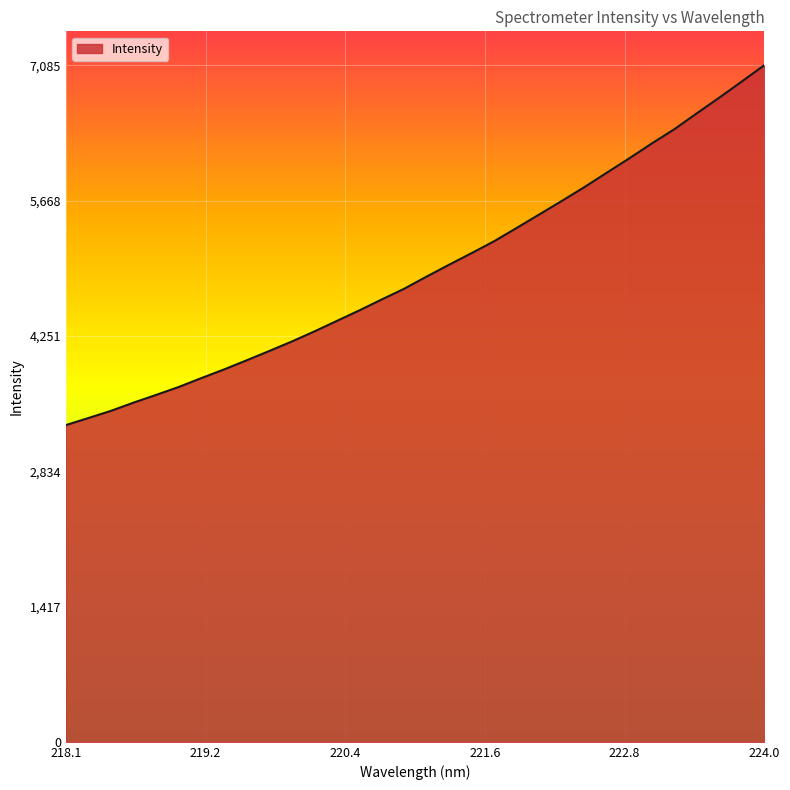

What is the maximum value shown in the chart?

7085.5